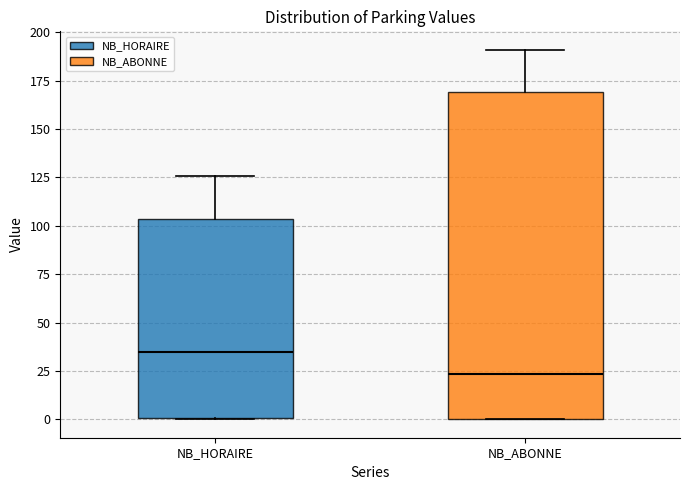

Comparing the boxes themselves (not the whiskers), which one is the tallest?

NB_ABONNE